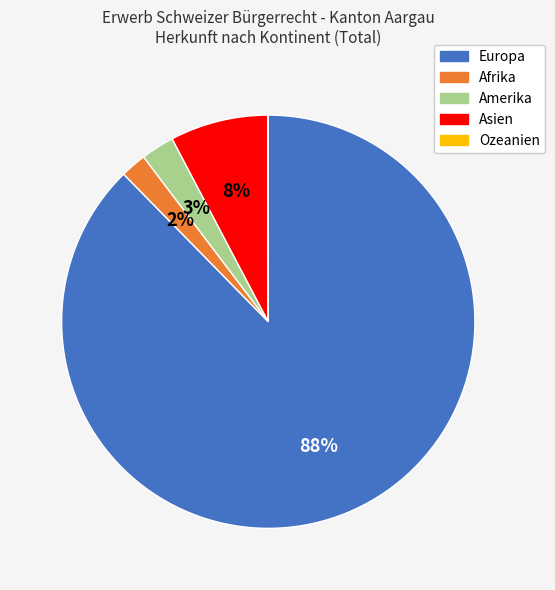

What percentage is the Asien slice, to the nearest percent?

8%